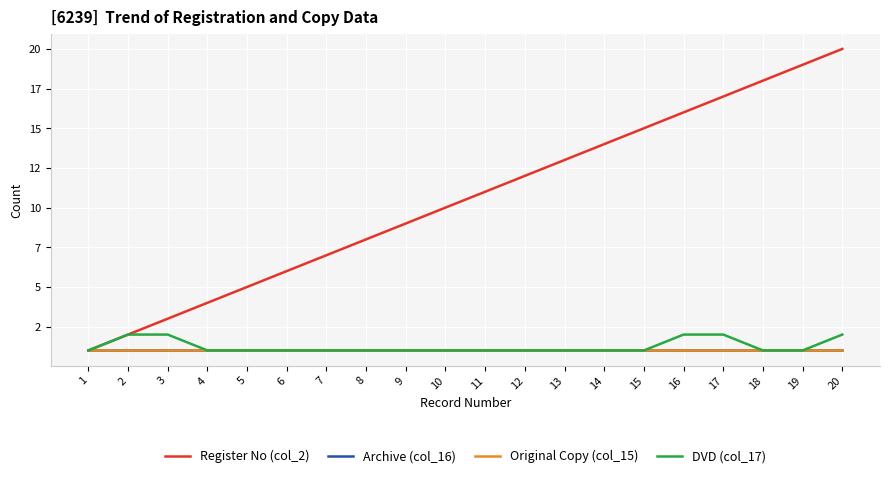

Does the chart have visible grid lines?

Yes